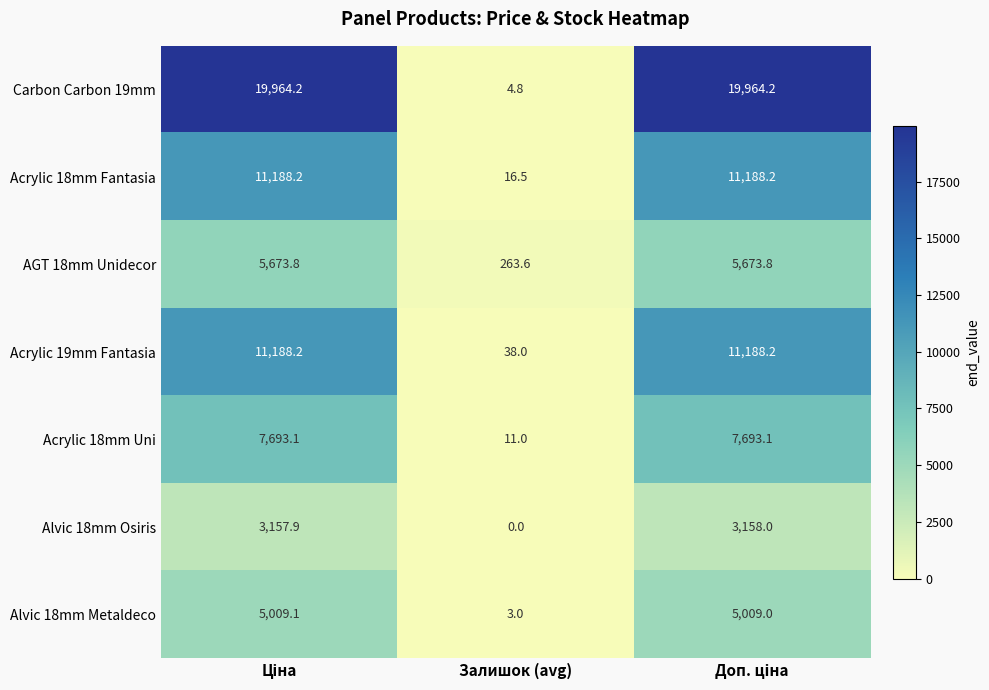

Reading left to right, transcribe all the data shown in this chart.

Carbon Carbon 19mm: 19964.2	4.8	19964.2
Acrylic 18mm Fantasia: 11188.2	16.5	11188.2
AGT 18mm Unidecor: 5673.8	263.6	5673.8
Acrylic 19mm Fantasia: 11188.2	38.0	11188.2
Acrylic 18mm Uni: 7693.1	11.0	7693.1
Alvic 18mm Osiris: 3157.9	0.0	3158.0
Alvic 18mm Metaldeco: 5009.1	3.0	5009.0